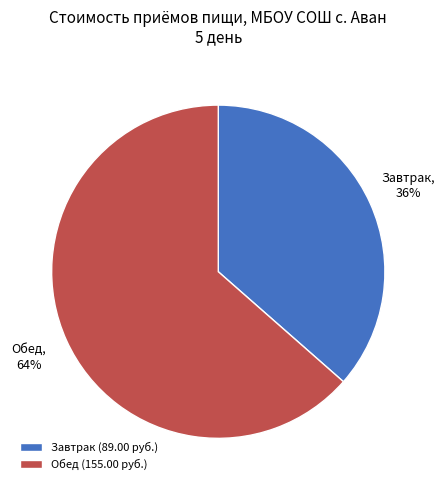

Is it true that Обед is 71% of the pie?

False